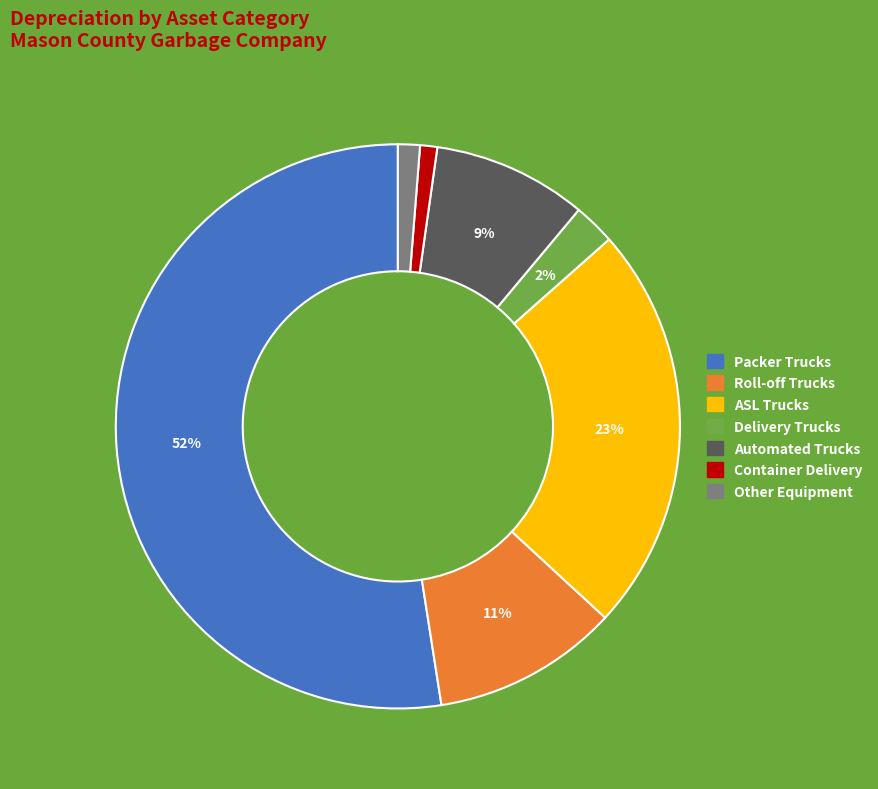

Which slice is the largest?

Packer Trucks